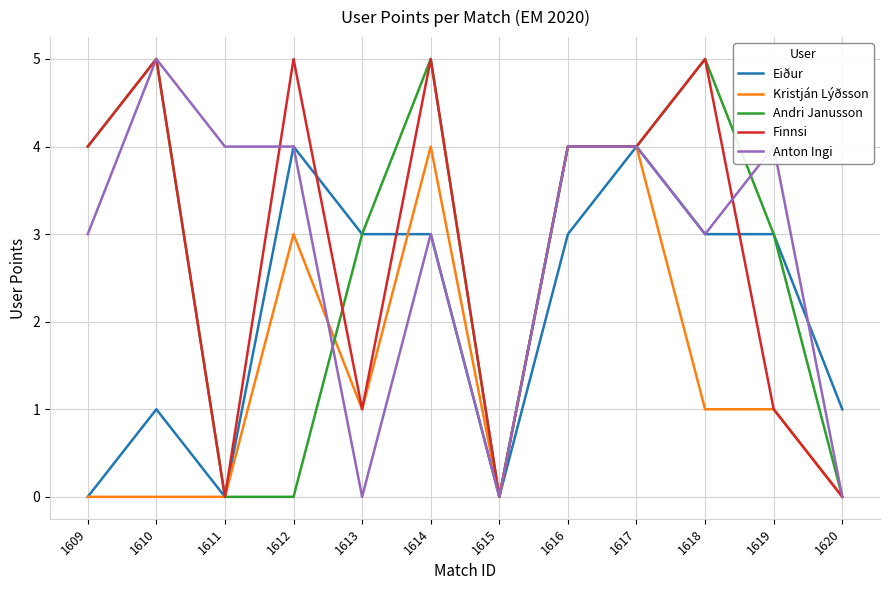

What is the difference between the Anton Ingi values at 1611 and 1618?

1